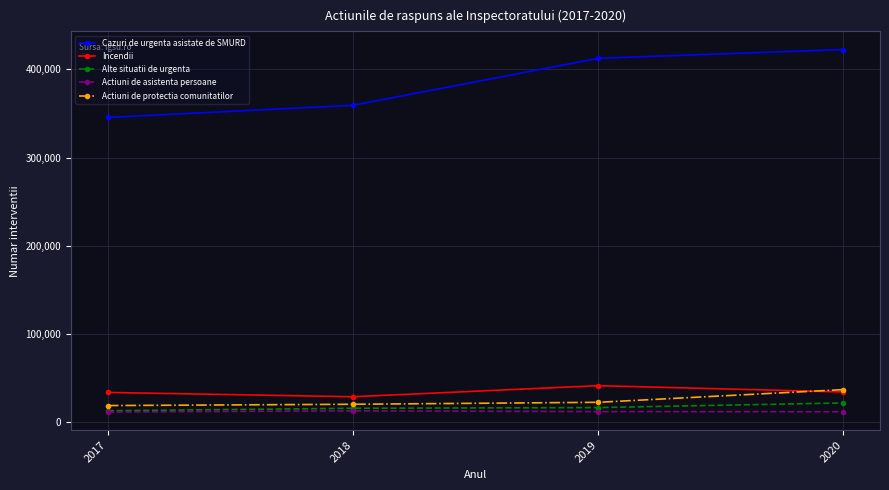

True or false: Actiuni de asistenta persoane and Actiuni de protectia comunitatilor cross at least once.

False